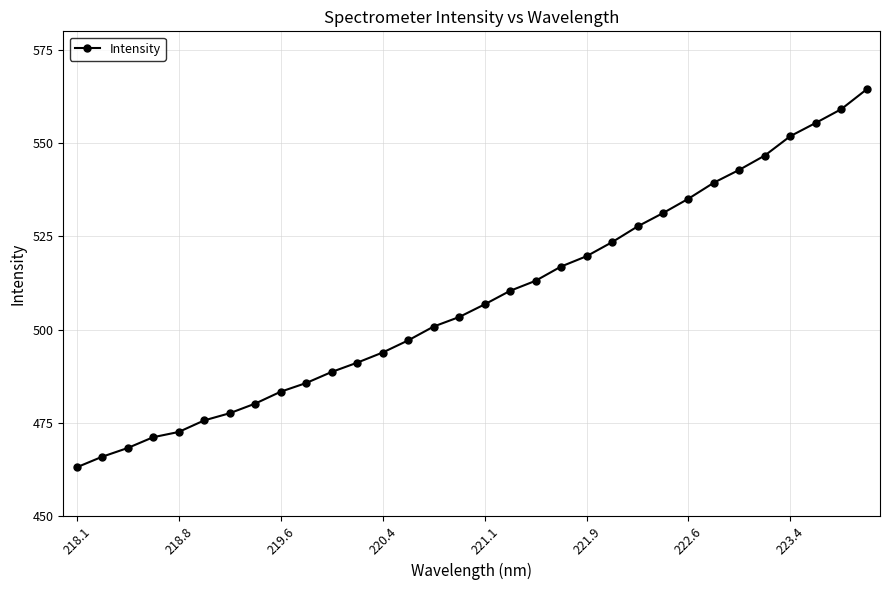

What is the greatest value displayed?

564.4